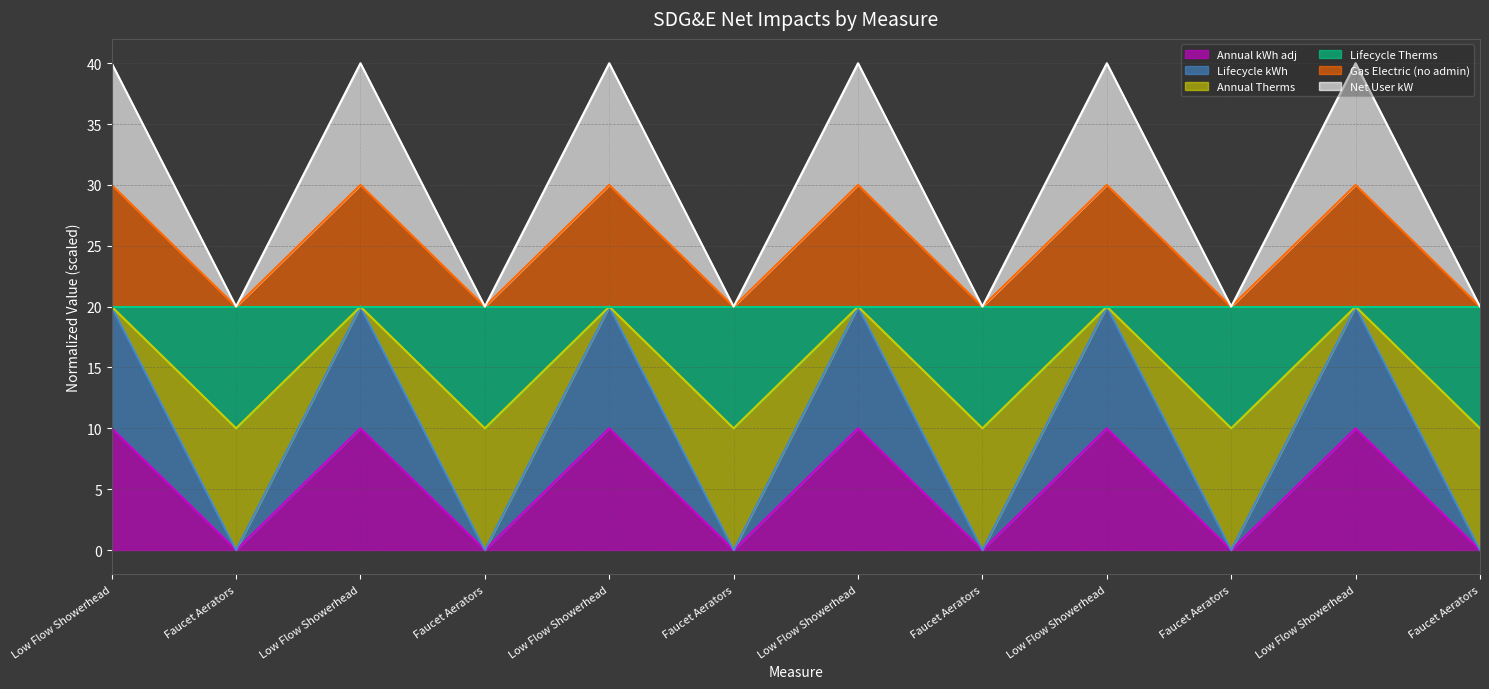

What is the approximate value of Lifecycle Therms at Faucet Aerators?

20